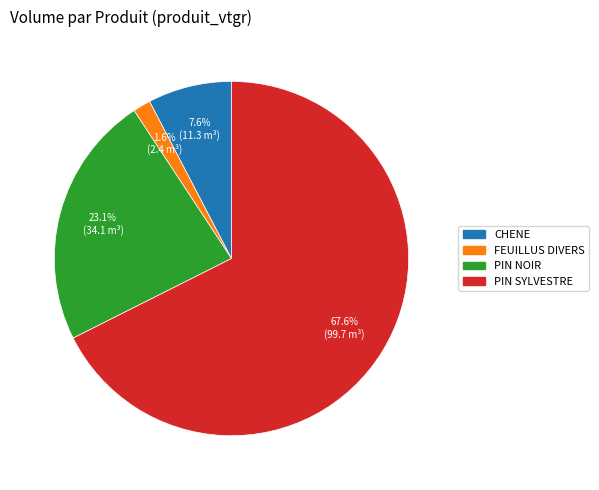

To the nearest percent, what percentage of the pie is PIN SYLVESTRE?

68%